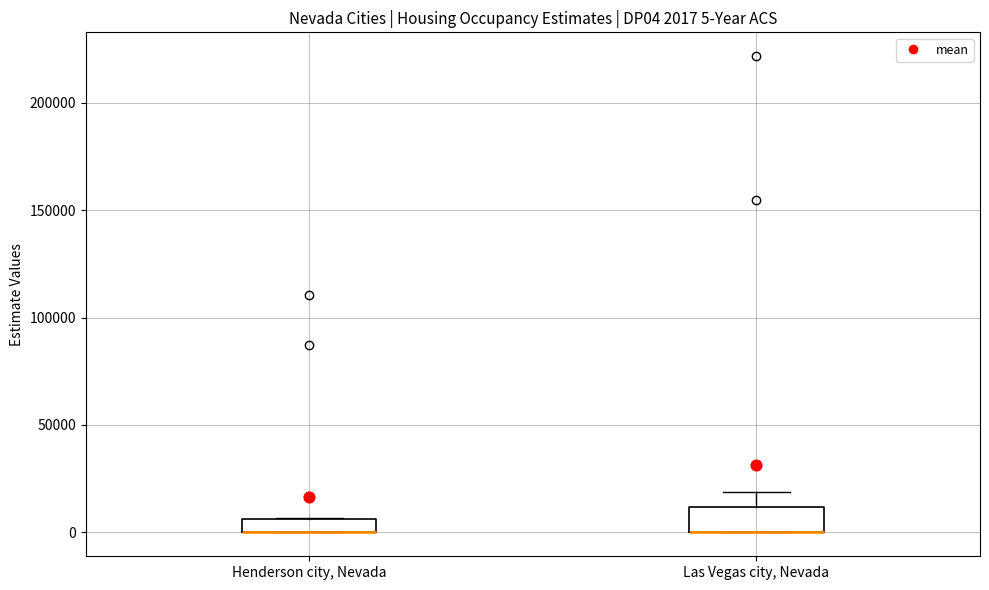

Which box is the tallest, from its lower edge to its upper edge?

Las Vegas city, Nevada